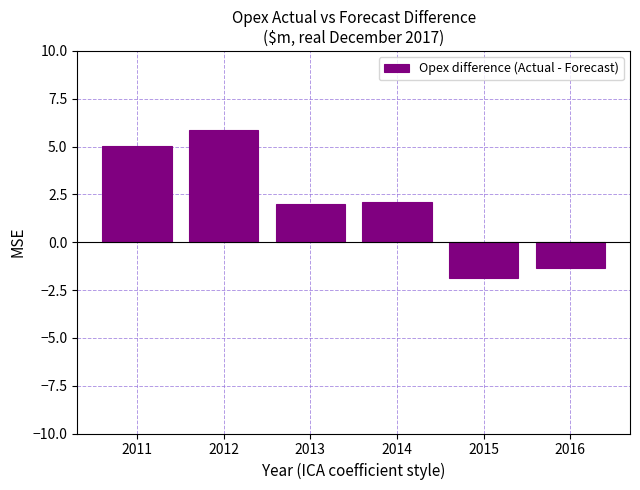

Reading left to right, what are all the values shown in this chart?

2011=5.0	2012=5.9	2013=2.0	2014=2.1	2015=-1.9	2016=-1.3